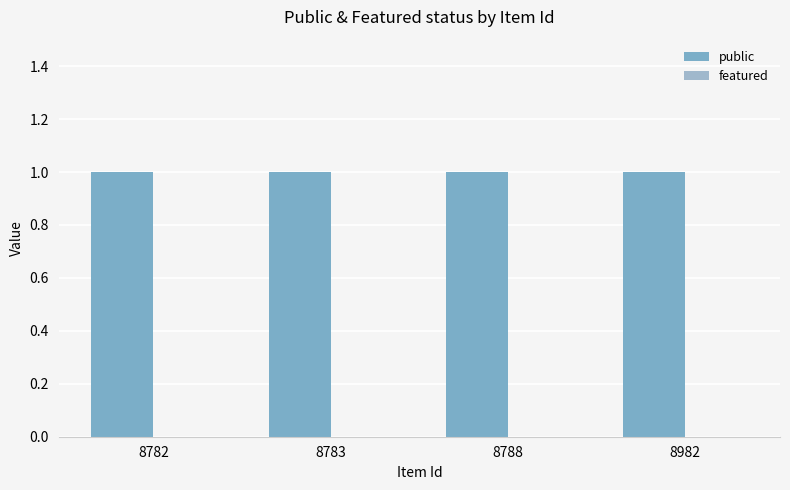

Is the value of featured at 8788 greater than the value of public at 8782?

No